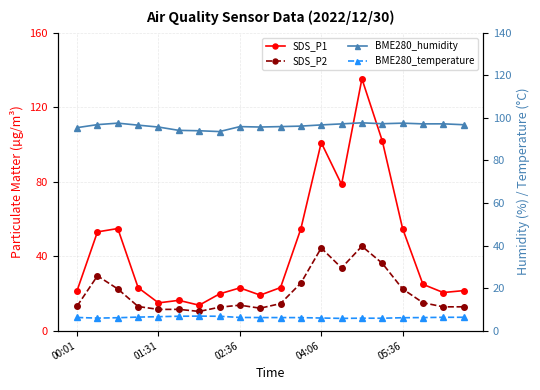

Is this an area chart (filled region under the line)?

No